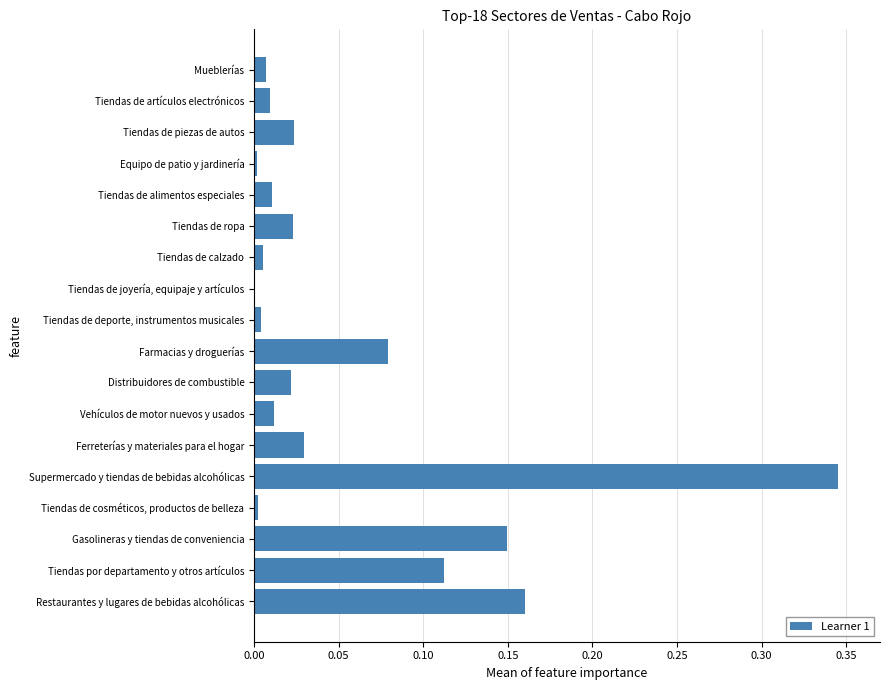

True or false: the data shows 0.0 at Tiendas de deporte, instrumentos musicales.

True